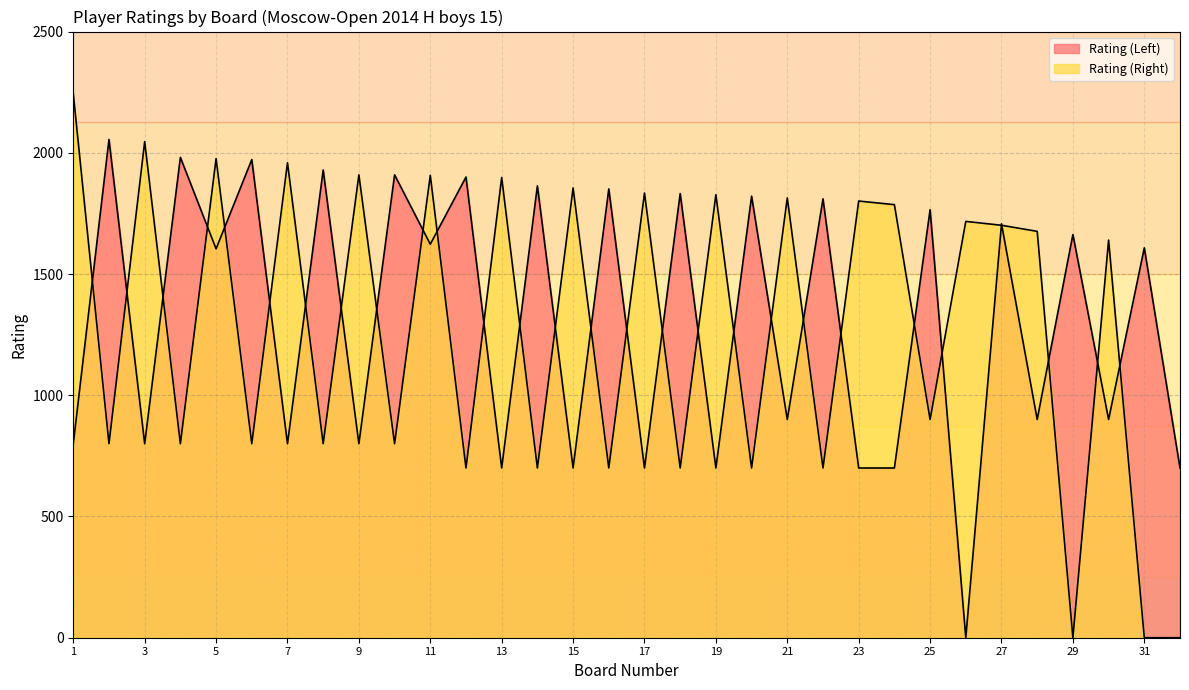

Is the value of Rating (Left) at 21 greater than the value of Rating (Right) at 15?

No